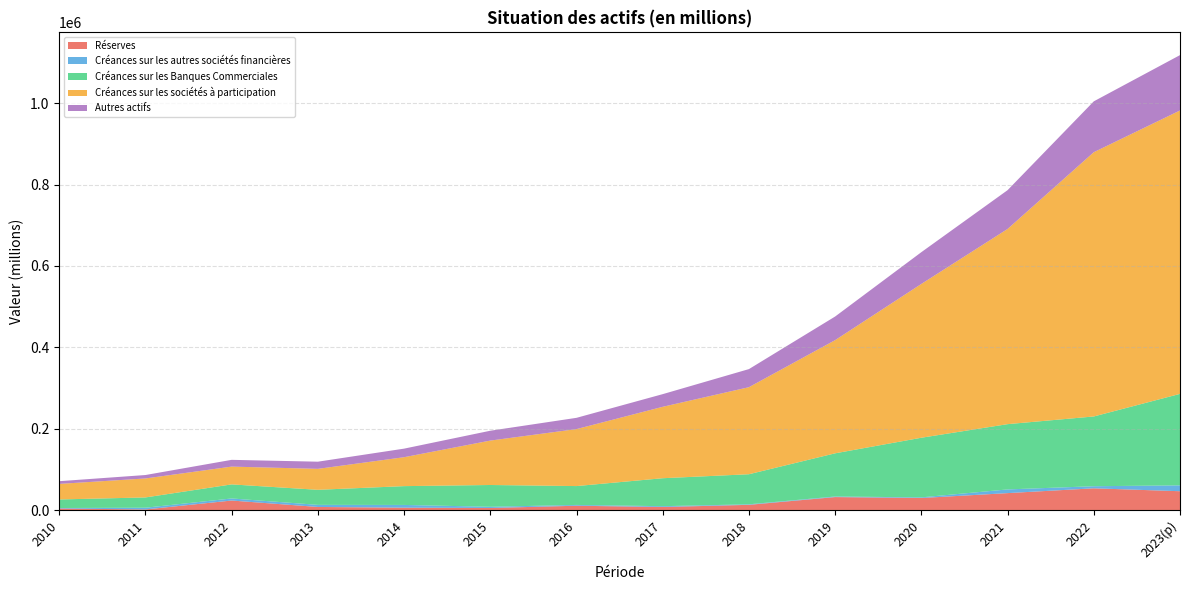

Reading left to right, list all the values displayed in this chart.

Réserves: 2010=3788.4	2011=1512.6	2012=23402.7	2013=7620.5	2014=5845.7	2015=5082.3	2016=10611.6	2017=7500.9	2018=12816.8	2019=31899.1	2020=29572.7	2021=41624.3	2022=53439.4	2023(p)=46277.9
Créances sur les autres sociétés financières: 2010=1214.0	2011=4208.7	2012=5079.0	2013=5135.1	2014=6722.7	2015=2947.4	2016=1954.3	2017=1992.6	2018=1291.0	2019=1420.0	2020=1608.1	2021=9075.2	2022=5112.5	2023(p)=14399.4
Créances sur les Banques Commerciales: 2010=21049.7	2011=25304.1	2012=34595.9	2013=37002.5	2014=46229.7	2015=53571.0	2016=46378.0	2017=68749.5	2018=73922.8	2019=106127.5	2020=146542.5	2021=160418.6	2022=171451.5	2023(p)=224843.0
Créances sur les sociétés à participation: 2010=38236.7	2011=46619.8	2012=43692.8	2013=51492.4	2014=71084.7	2015=109123.7	2016=140013.6	2017=175511.5	2018=213933.2	2019=278148.3	2020=377989.2	2021=479665.7	2022=649426.5	2023(p)=696470.4
Autres actifs: 2010=6638.6	2011=8444.2	2012=16627.7	2013=17612.1	2014=21042.1	2015=24191.7	2016=27686.2	2017=31104.3	2018=44447.6	2019=58030.3	2020=78048.8	2021=95343.6	2022=124987.7	2023(p)=136040.9